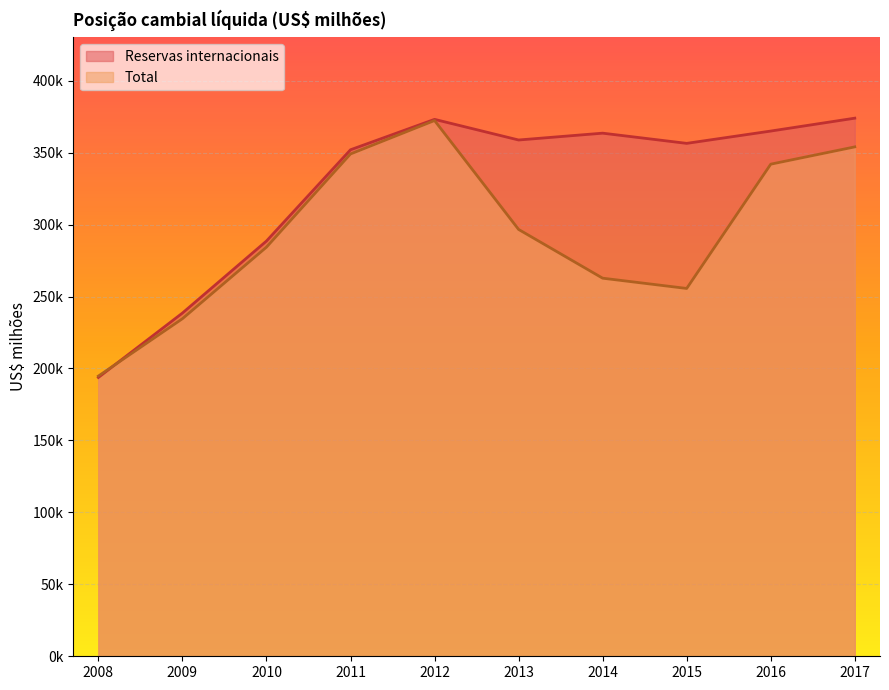

Where is the first local maximum for Total?

2012